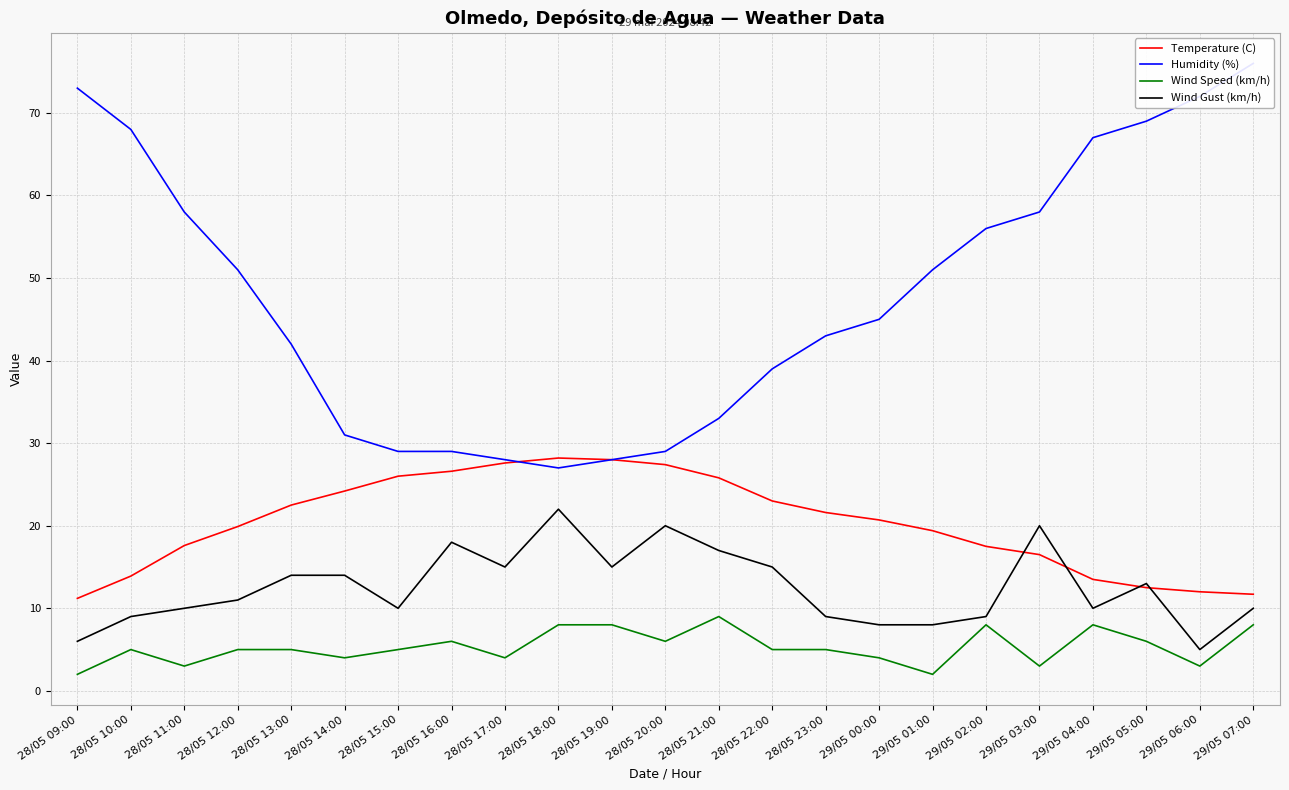

Which category has the lowest value in the Wind Speed (km/h) series?

28/05 09:00